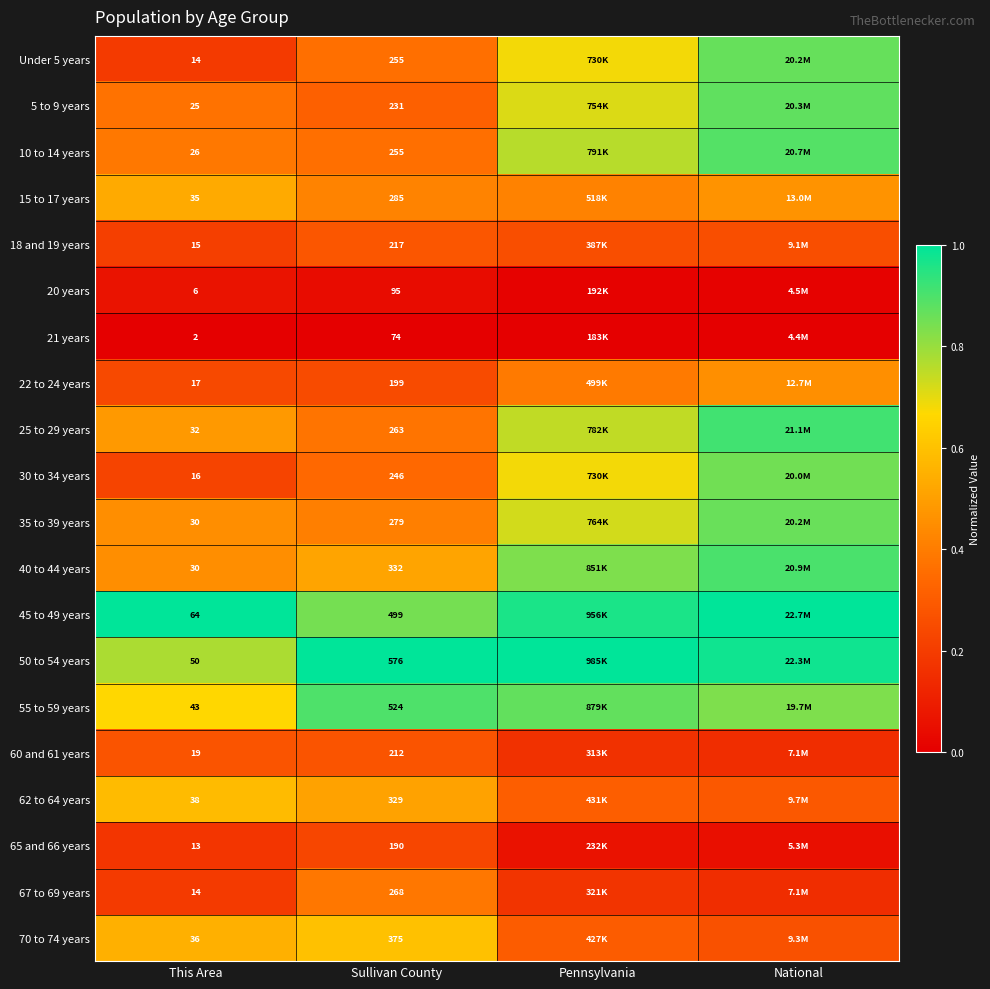

Is the value of 5 to 9 years at This Area greater than the value of 30 to 34 years at Sullivan County?

No